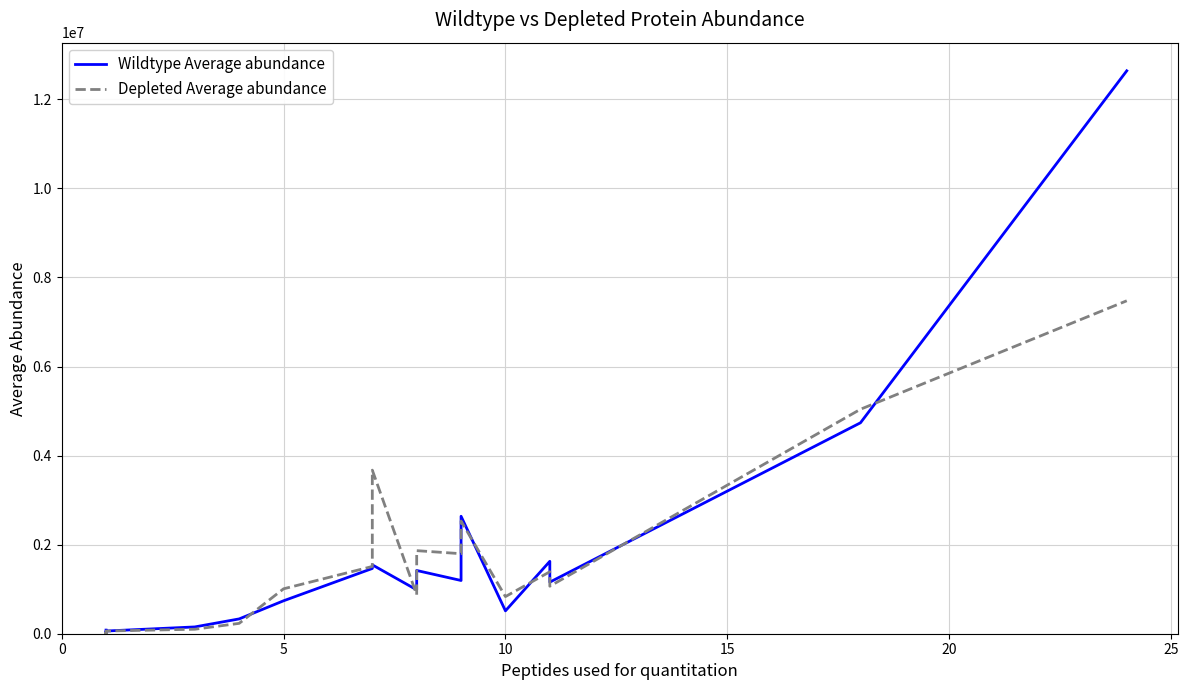

True or false: Depleted Average abundance and Wildtype Average abundance cross at least once.

True